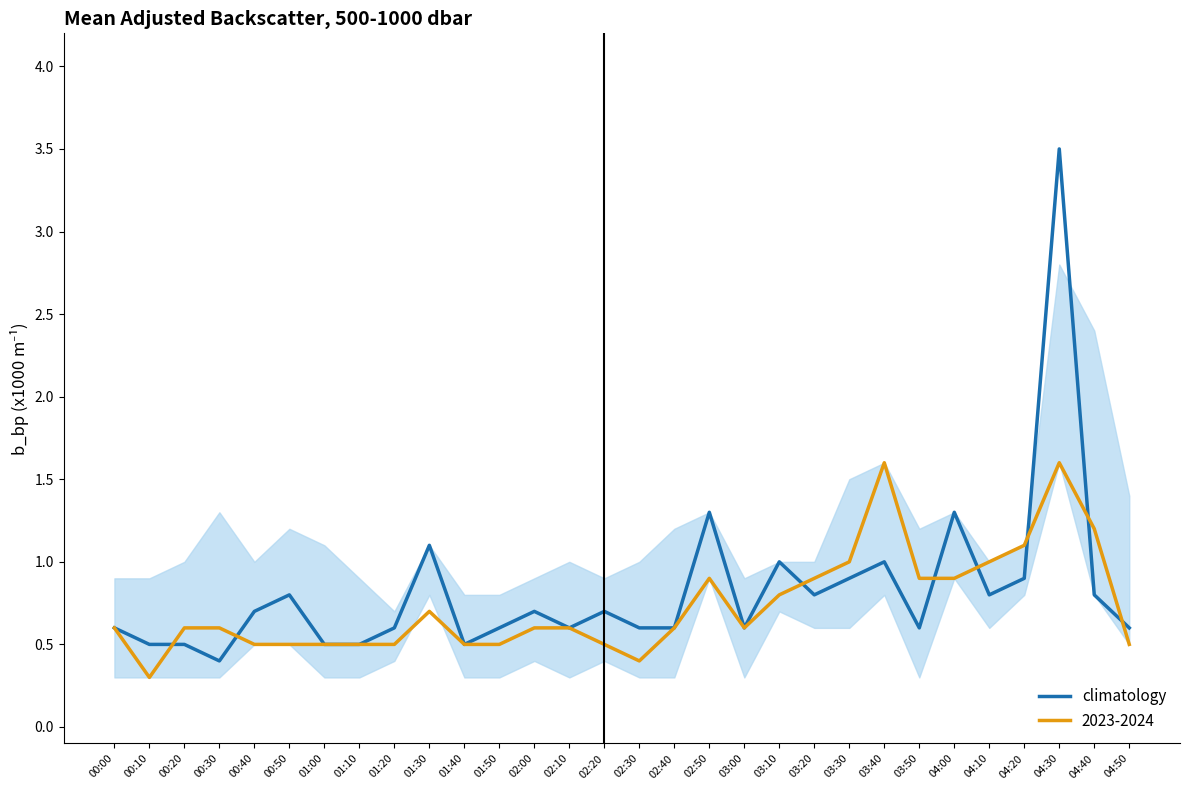

Rank the series by their maximum value, from lowest to highest.

2023-2024, climatology